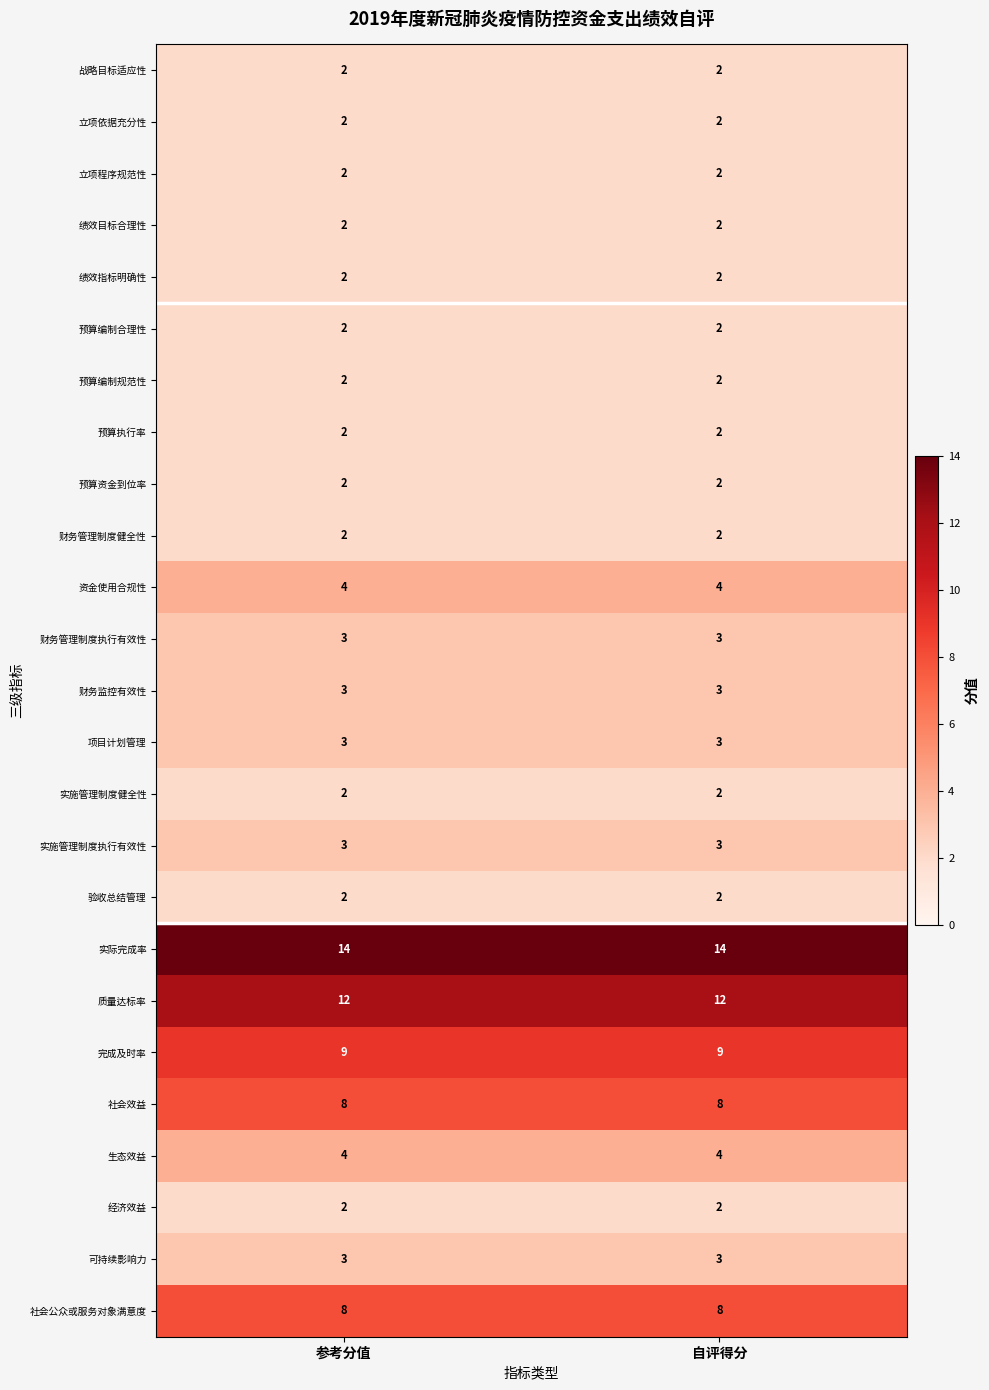

What is the spread (max minus min) of values at 参考分值?

12